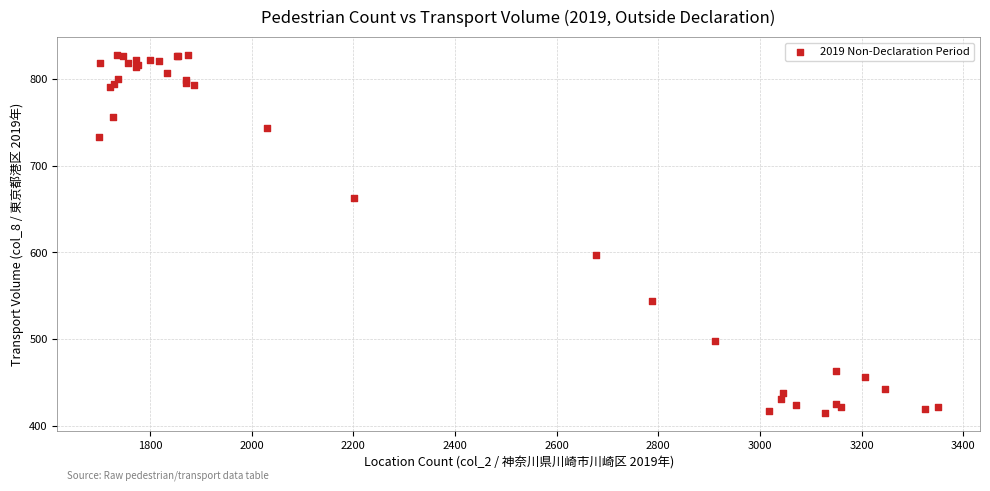

What Y value in the scatter plot is closest to 621?

597.2